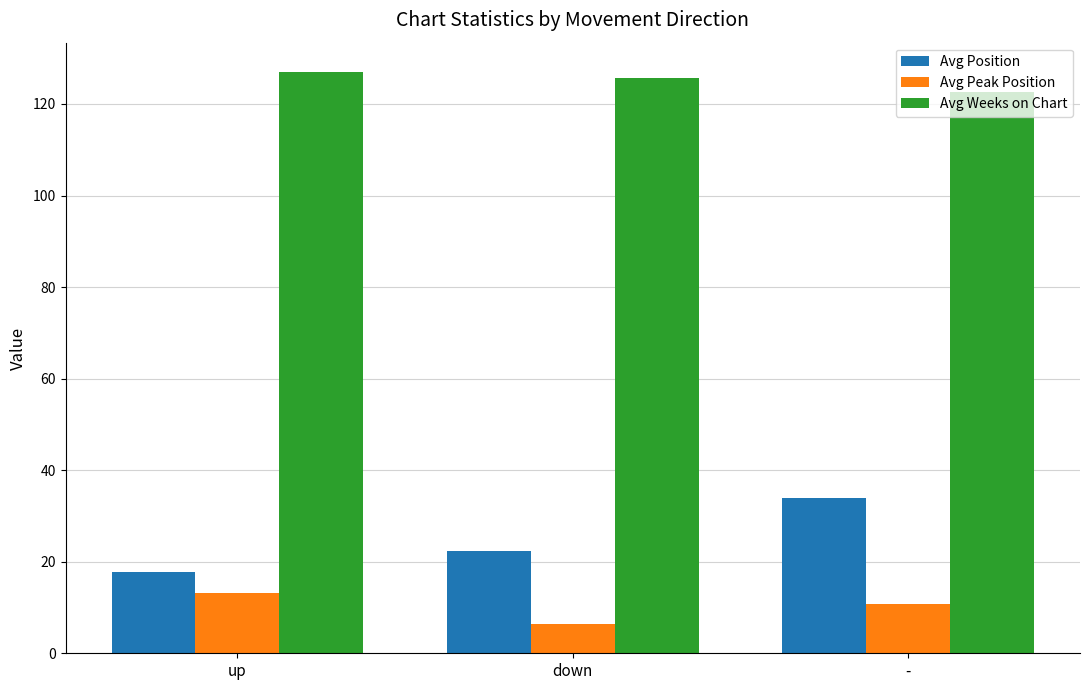

What is the spread (max minus min) of values at down?

119.4